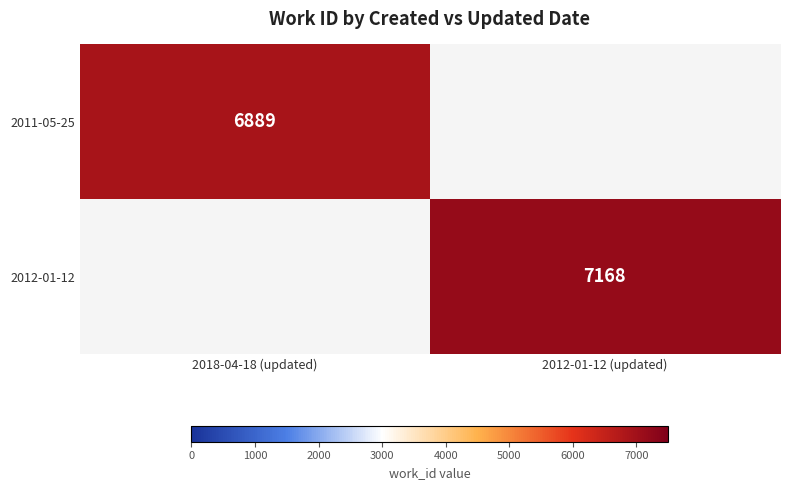

Is it true that 2012-01-12 equals 7168 at 2012-01-12 (updated)?

True